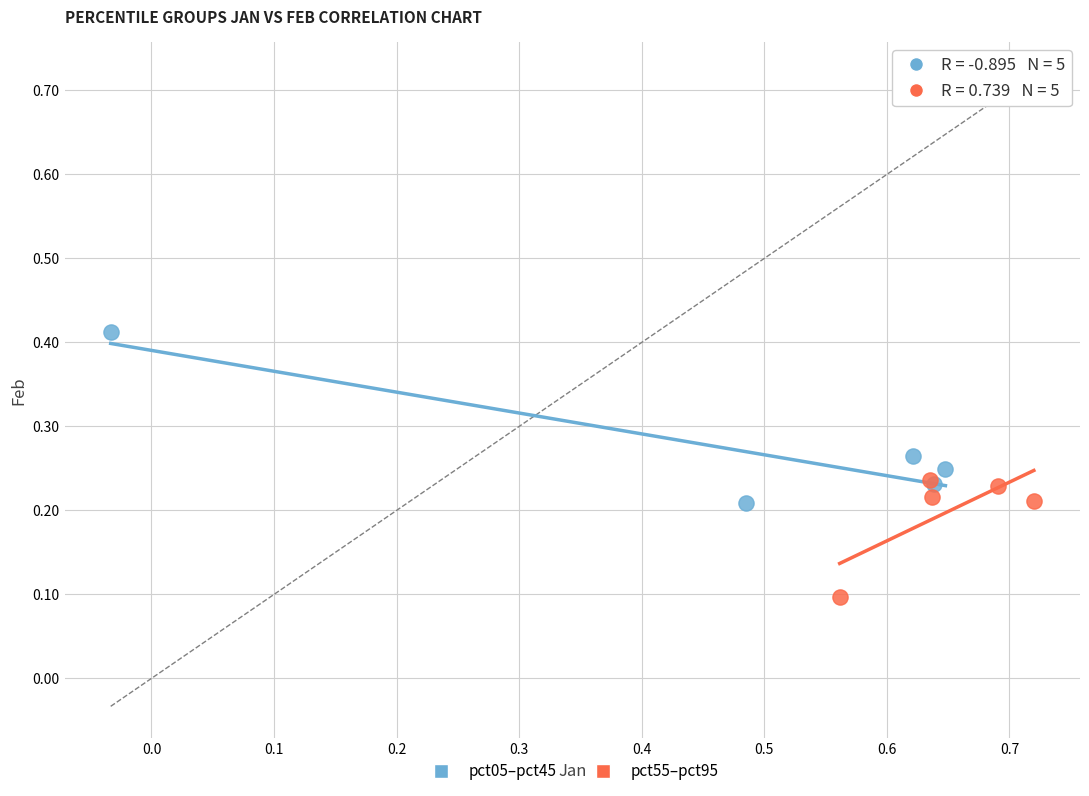

Which series has the largest Y range (max minus min)?

pct05–pct45